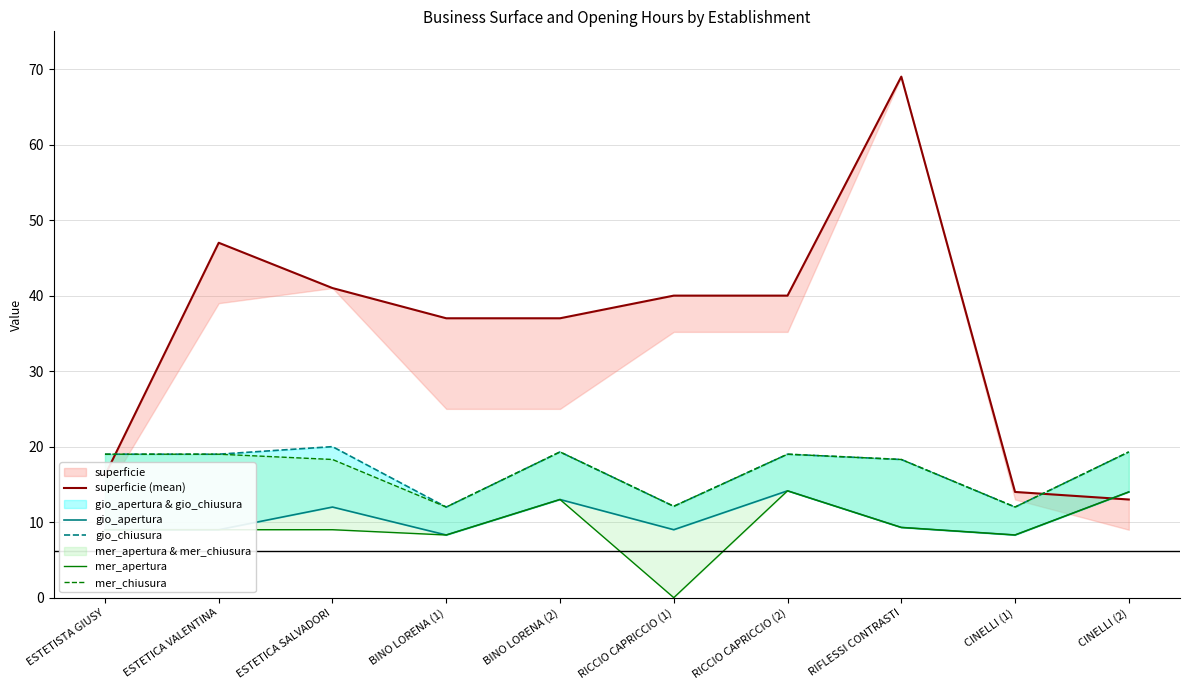

Read the gio_chiusura value at RIFLESSI CONTRASTI.

18.3